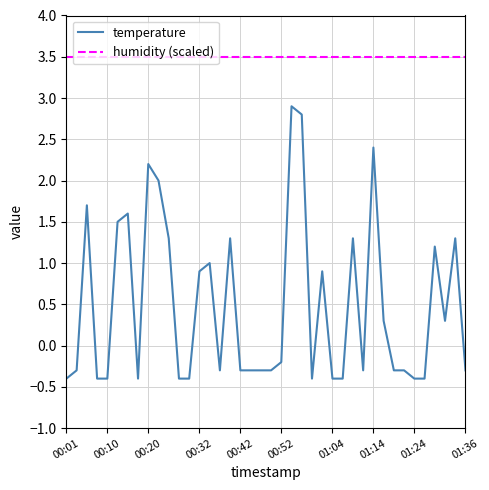

True or false: temperature and humidity (scaled) cross at least once.

False